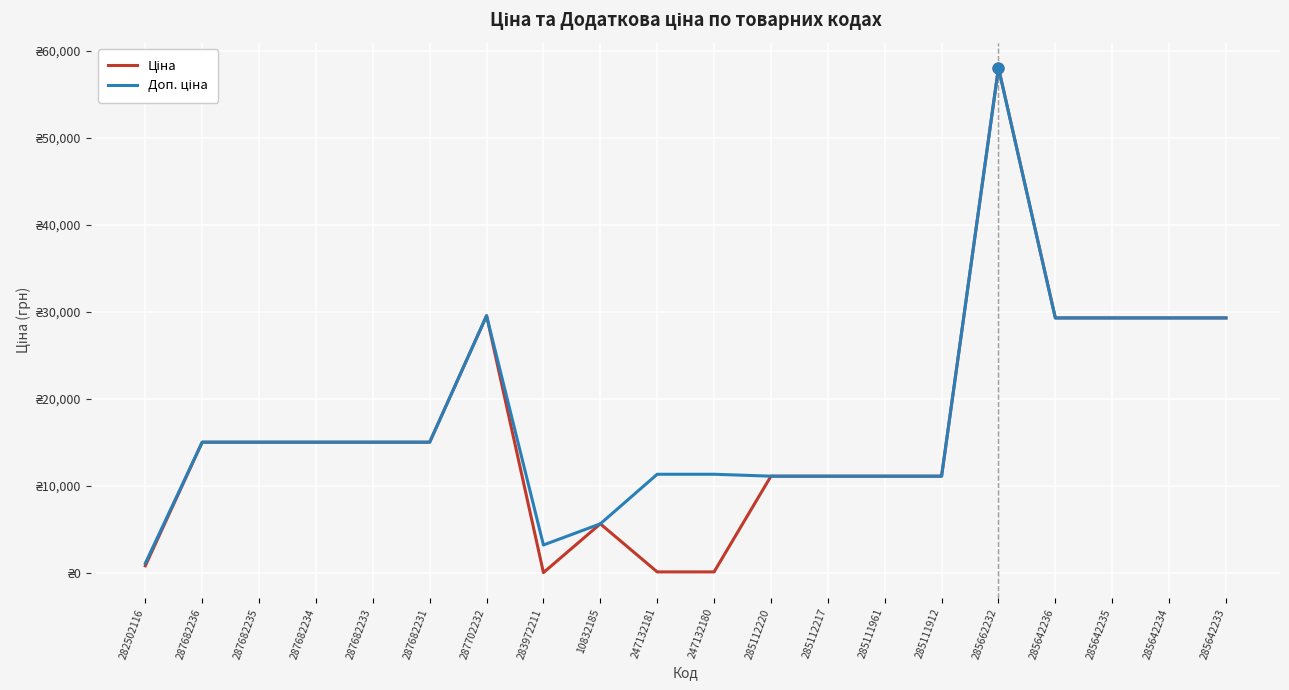

Is the value of Доп. ціна at 285111912 greater than the value of Ціна at 285642233?

No